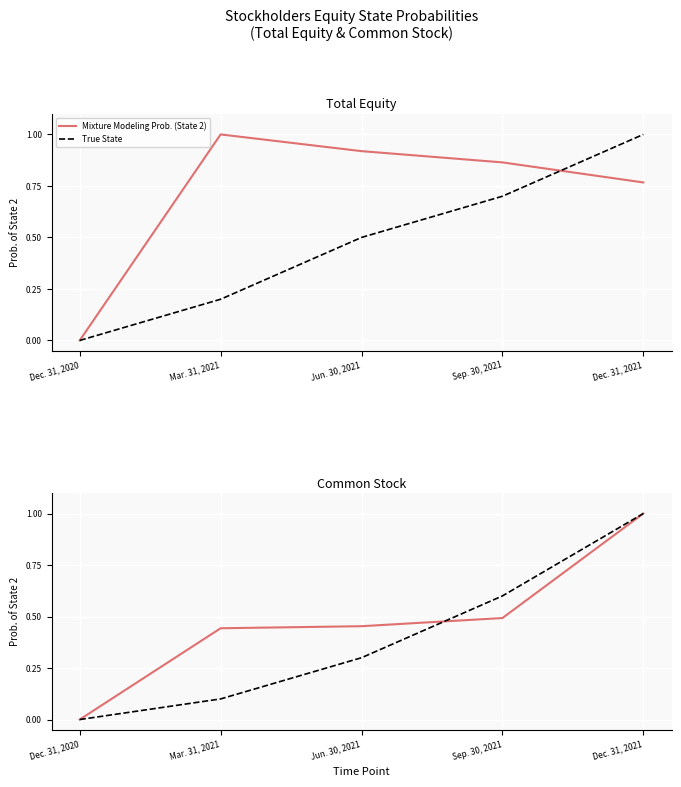

True or false: Mixture Modeling Prob. (State 2) and True State cross at least once.

True